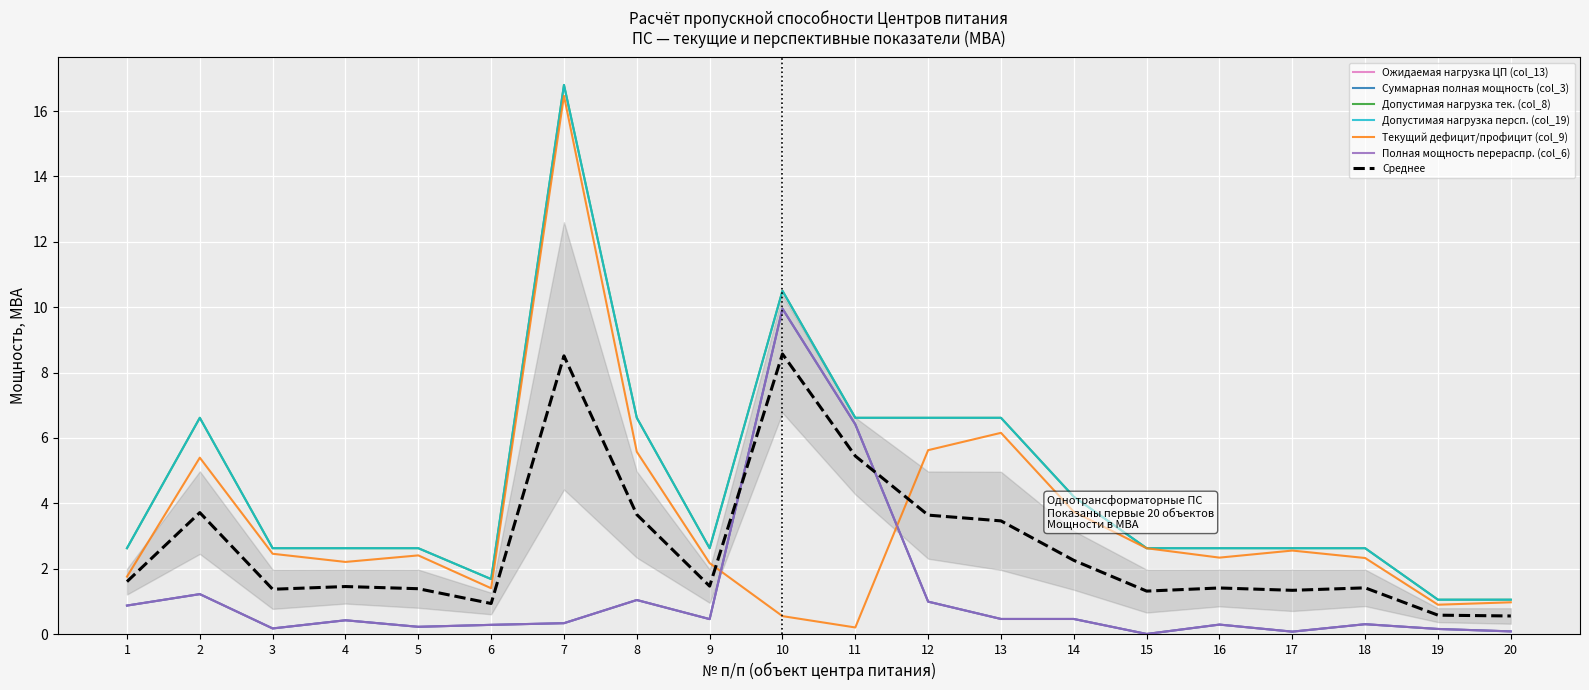

What is the sum of all Ожидаемая нагрузка ЦП (col_13) values?

24.2